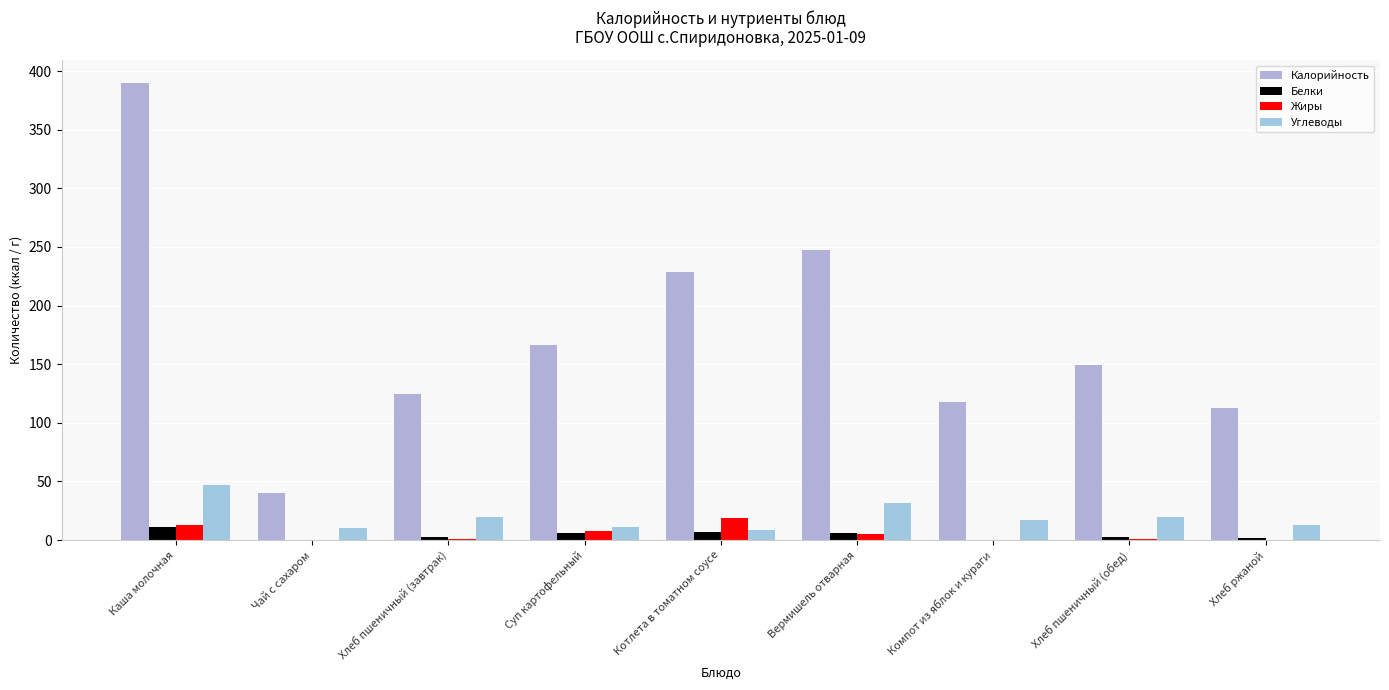

Which label corresponds to the largest value in the chart?

Каша молочная